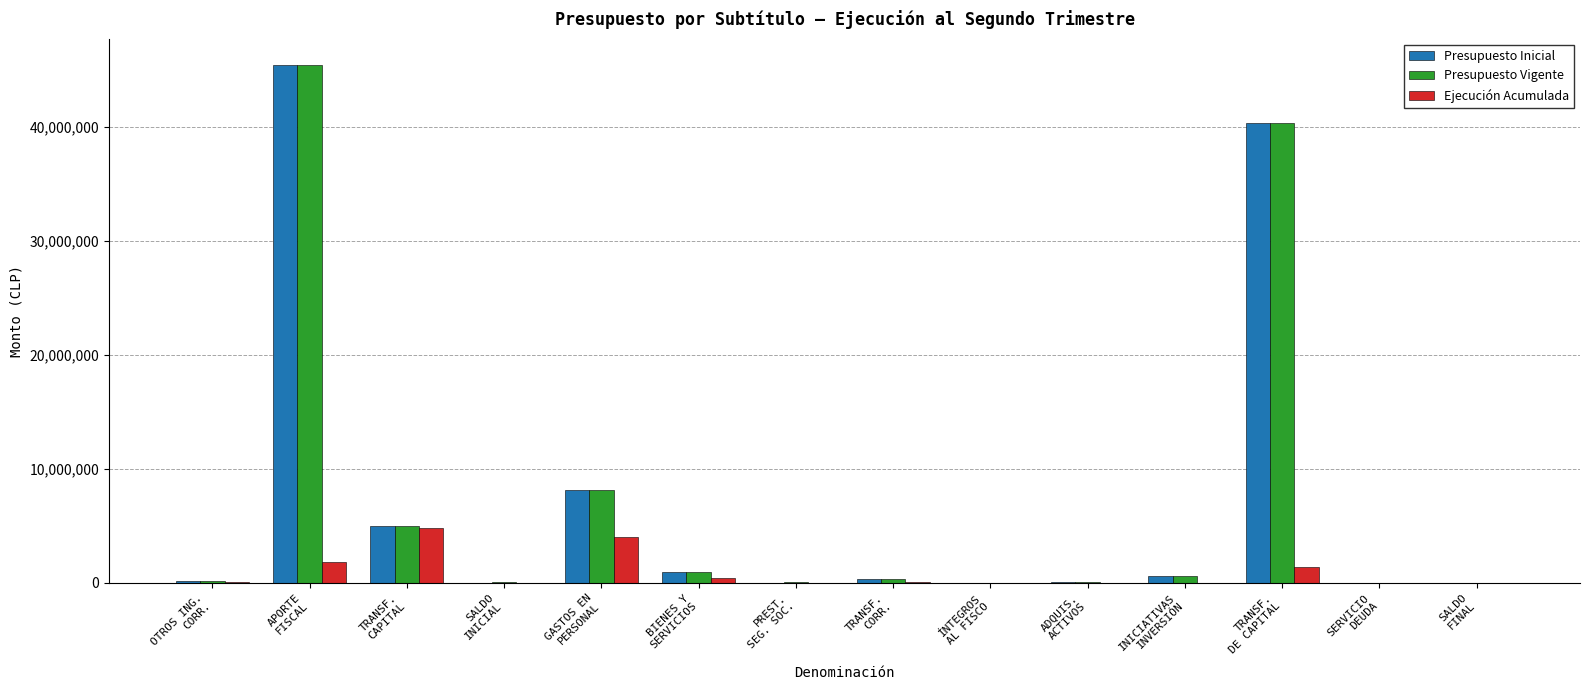

What is the sum of all Ejecución Acumulada values?

12605469